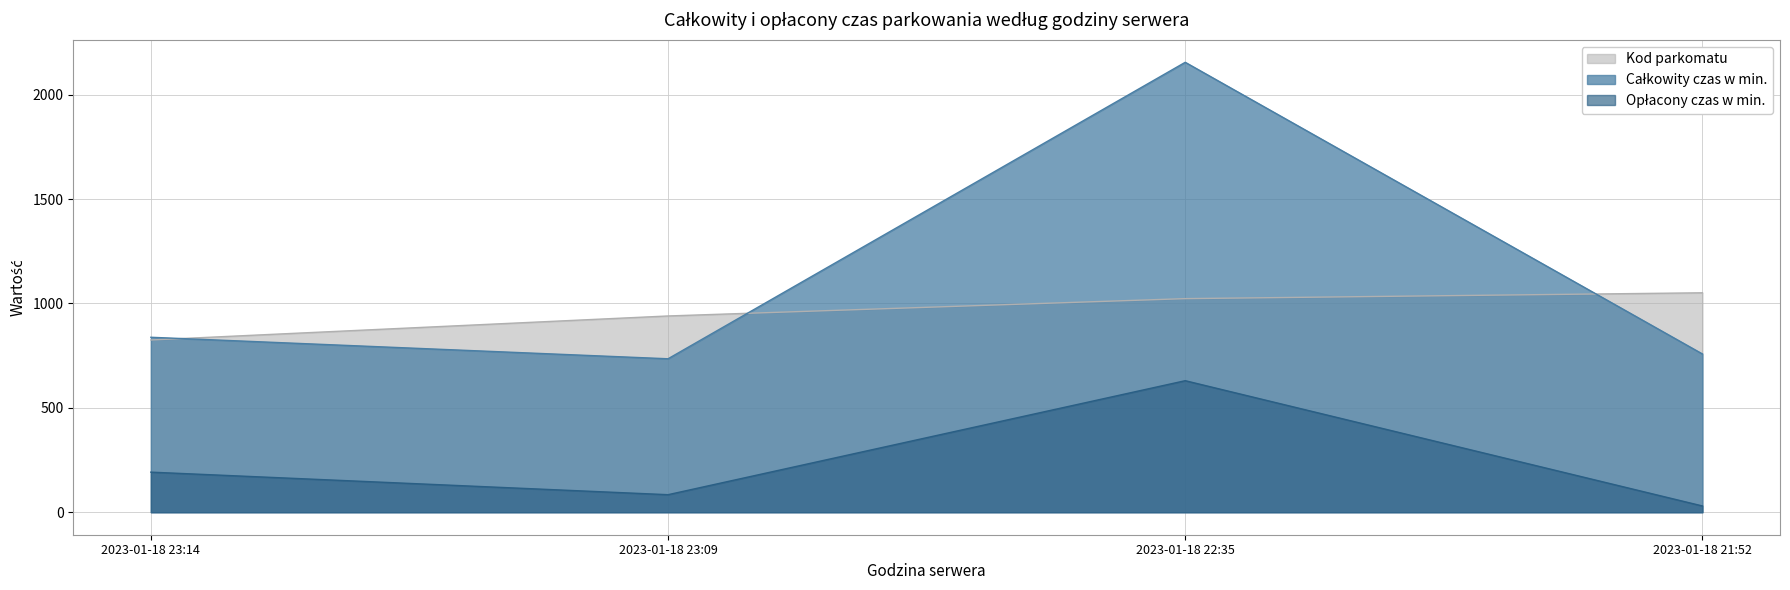

In Całkowity czas w min., how many points are lower than both neighbors (excluding endpoints)?

1